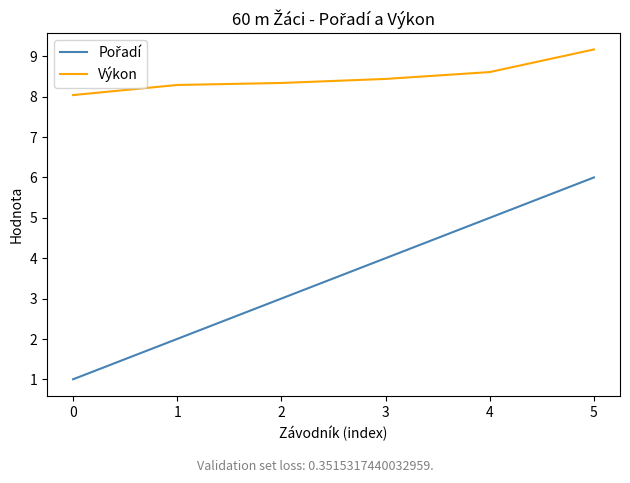

What is the spread (max minus min) of values at 4?

3.6